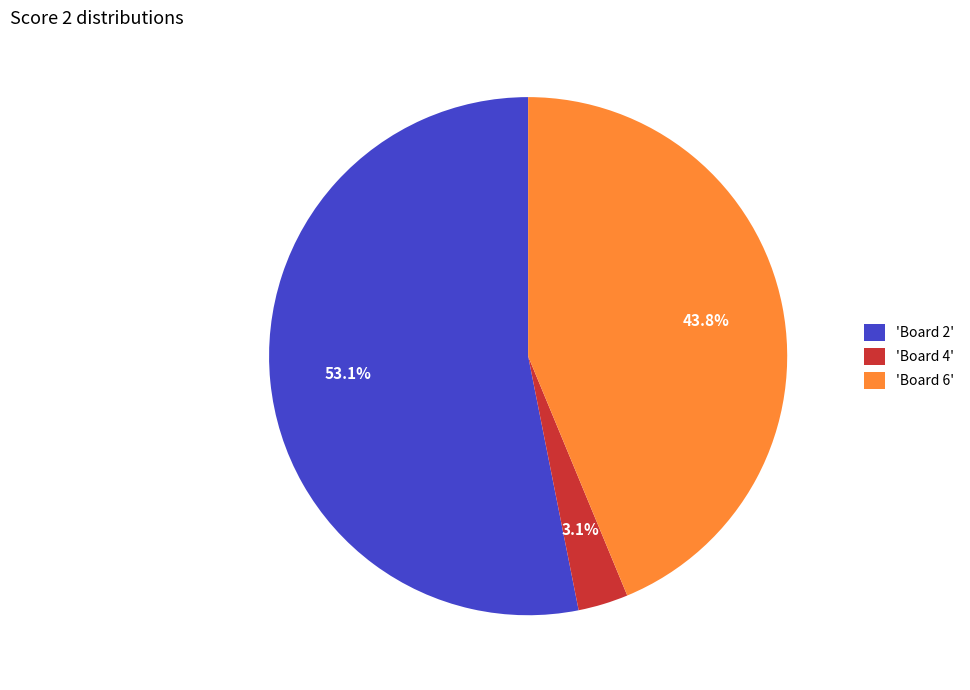

Count the number of slices in the pie.

3